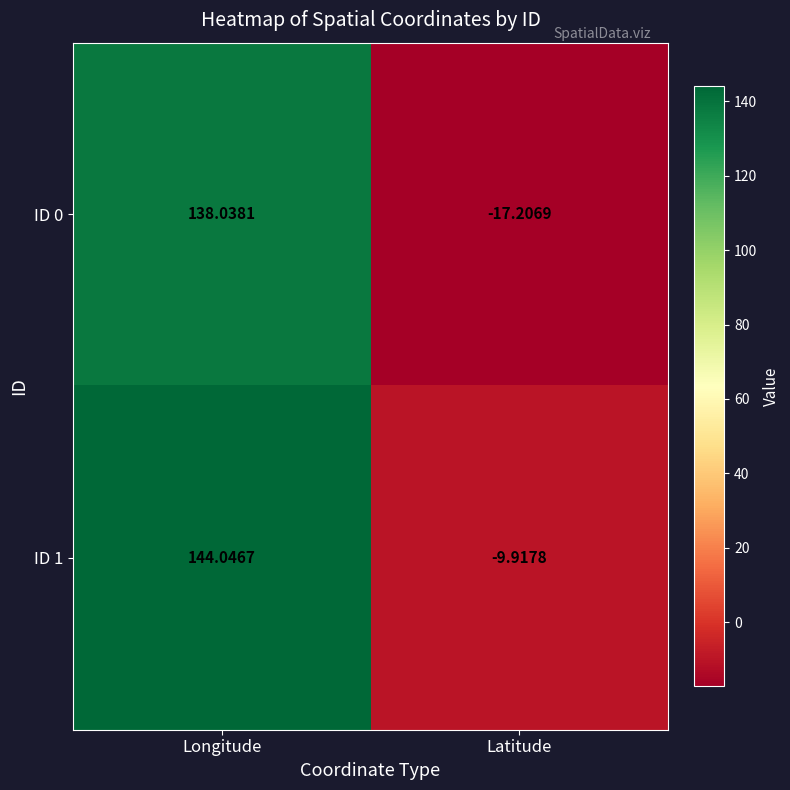

List the labels in order of ID 1 value, smallest first.

Latitude, Longitude